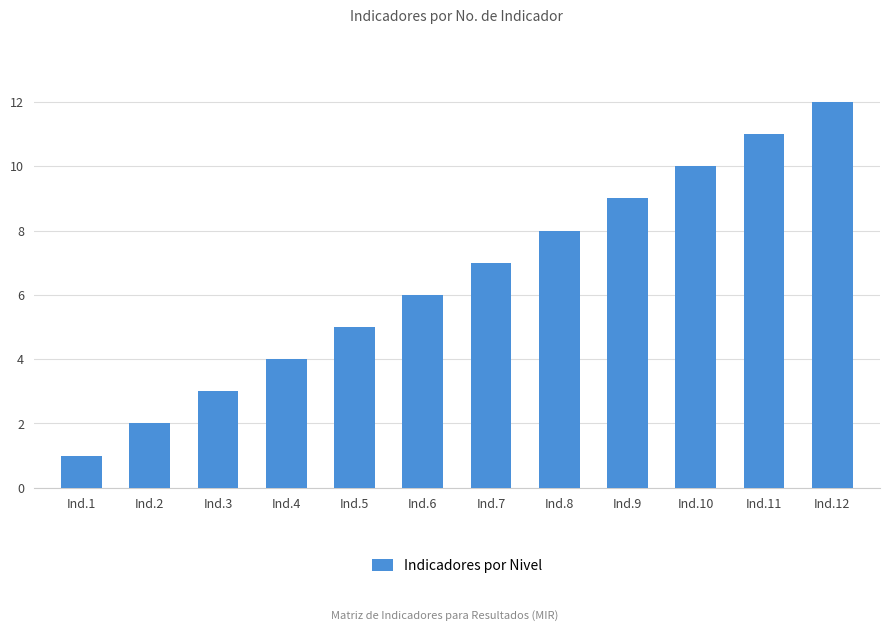

Is it true that the value at Ind.5 is 5?

True